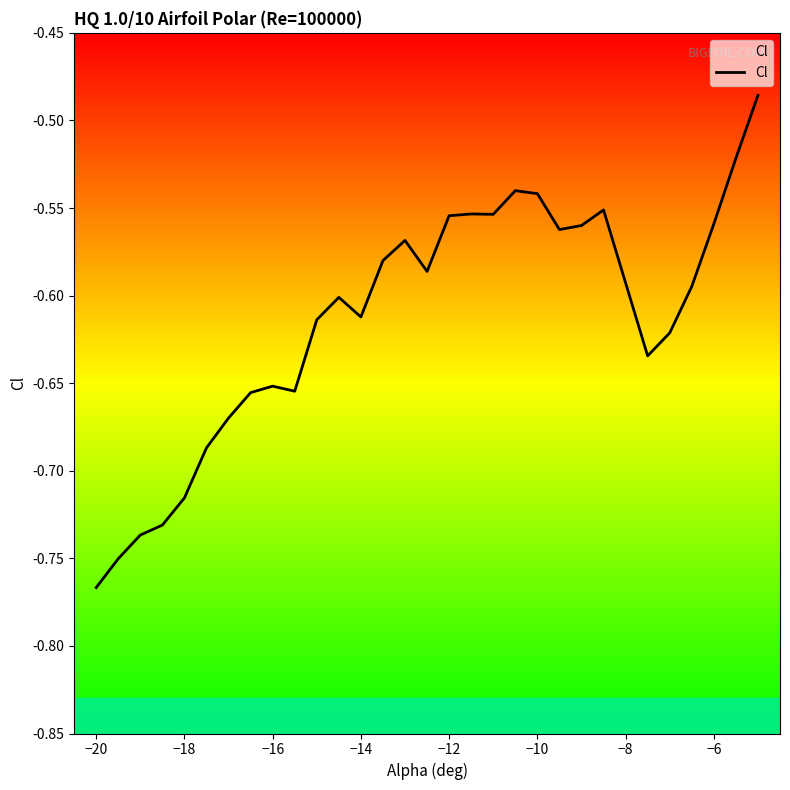

Which category has the lowest value across all series?

−20